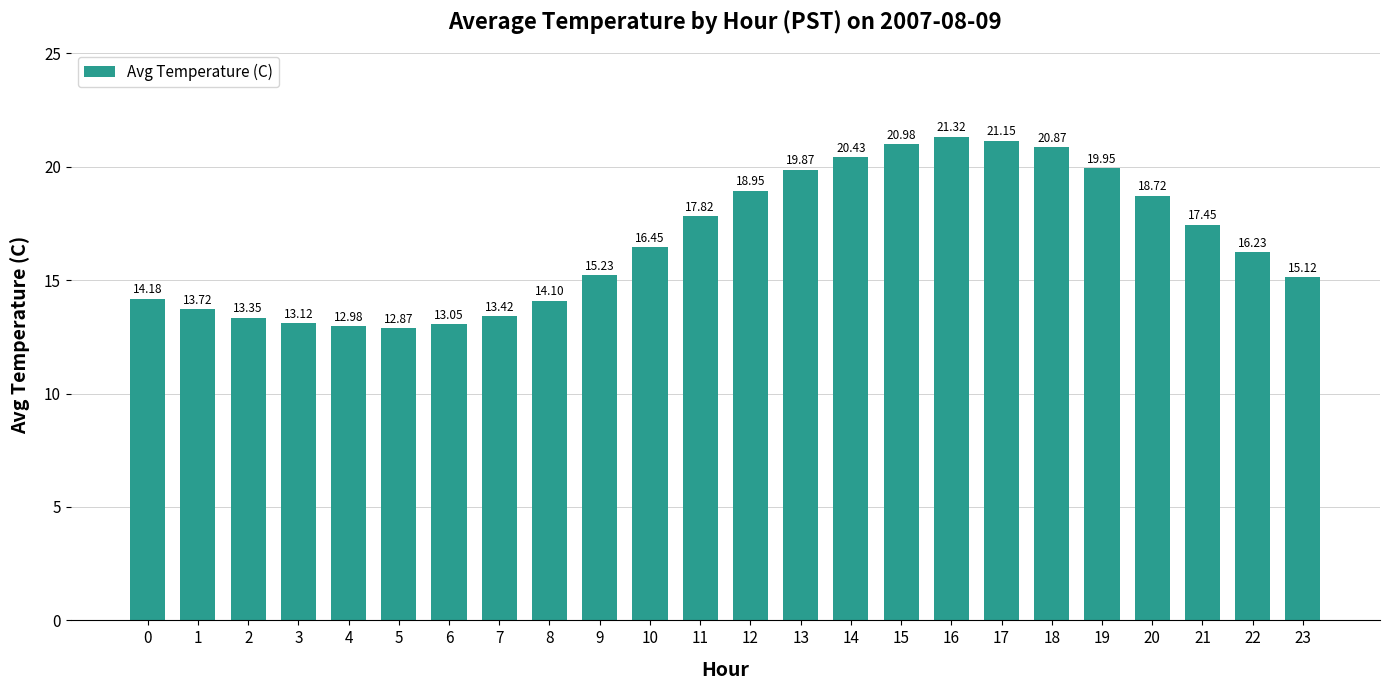

Which has a higher value, 13 or 5?

13